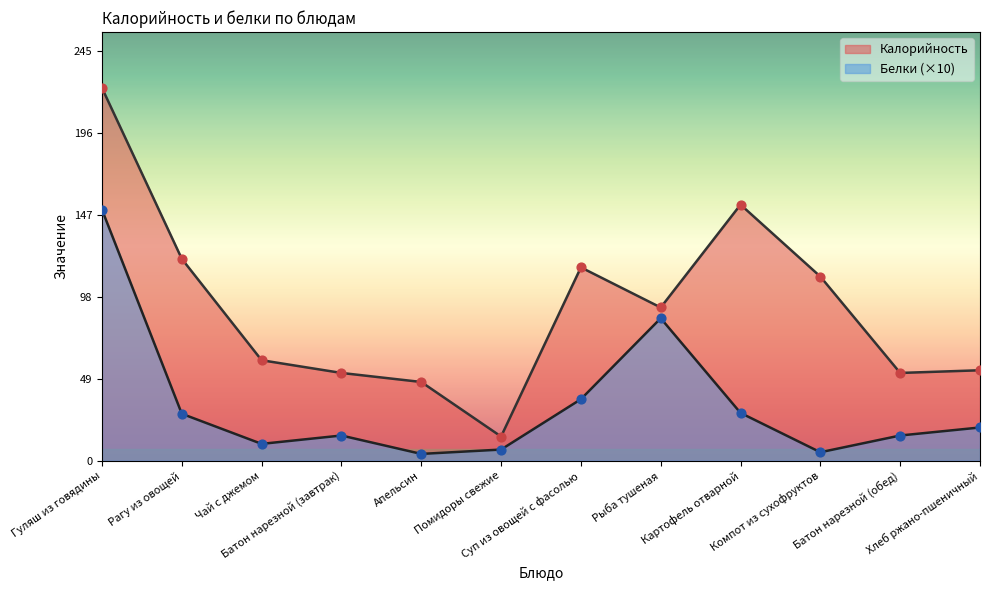

At how many categories does at least one series exceed 221?

1